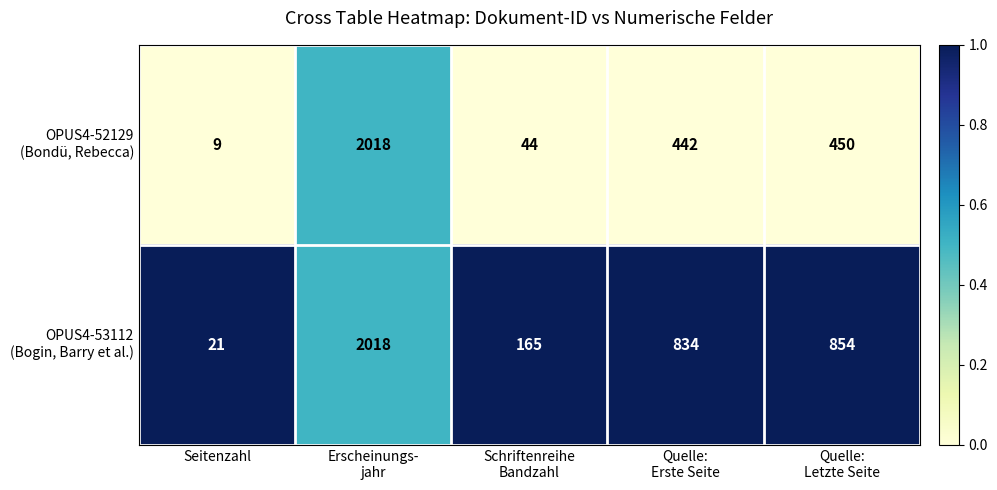

What is the total value across all series at Seitenzahl?

30